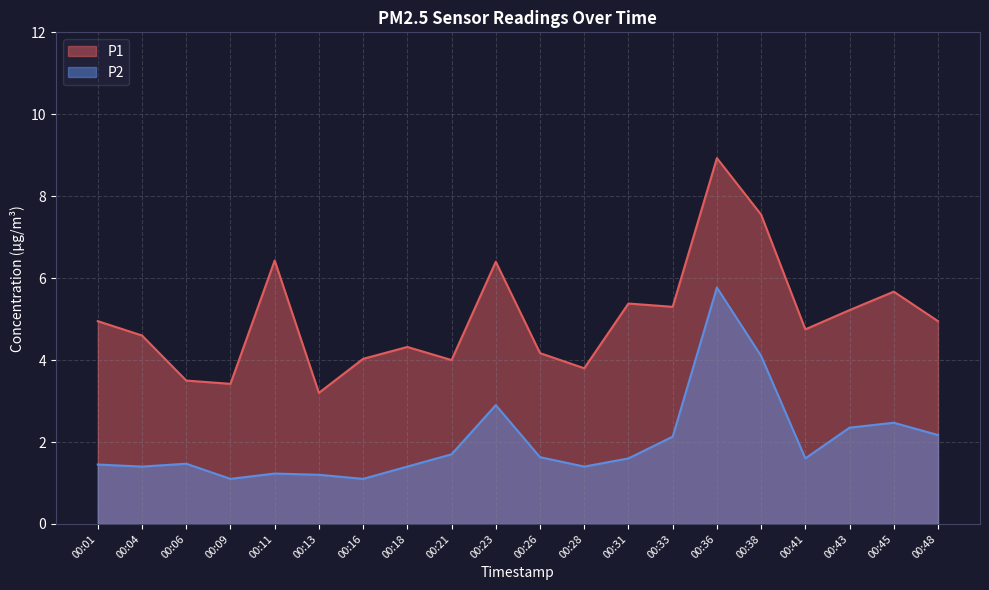

Is the value of P1 at 00:23 greater than the value of P2 at 00:16?

Yes